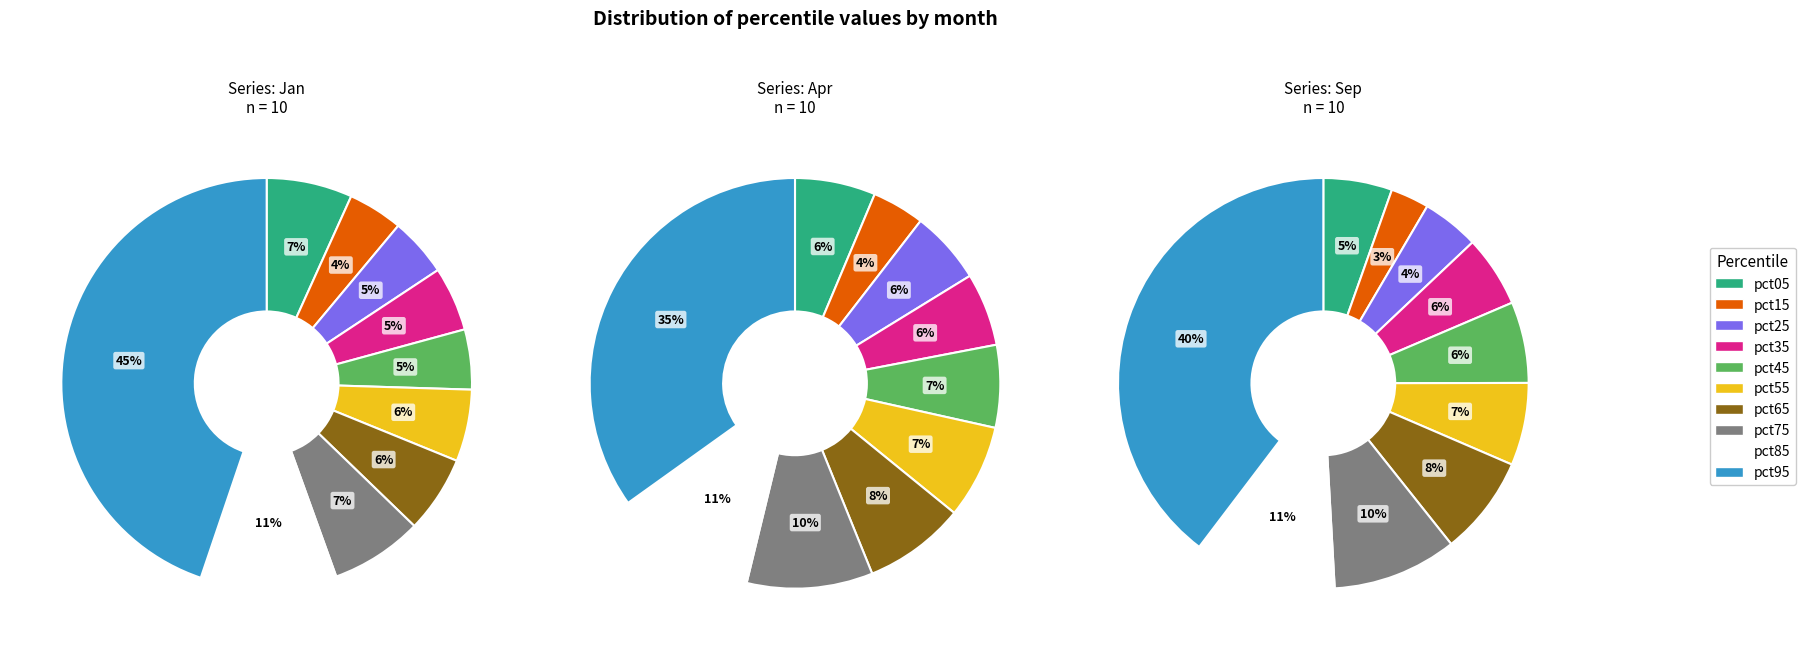

How many slices are in this pie chart?

10